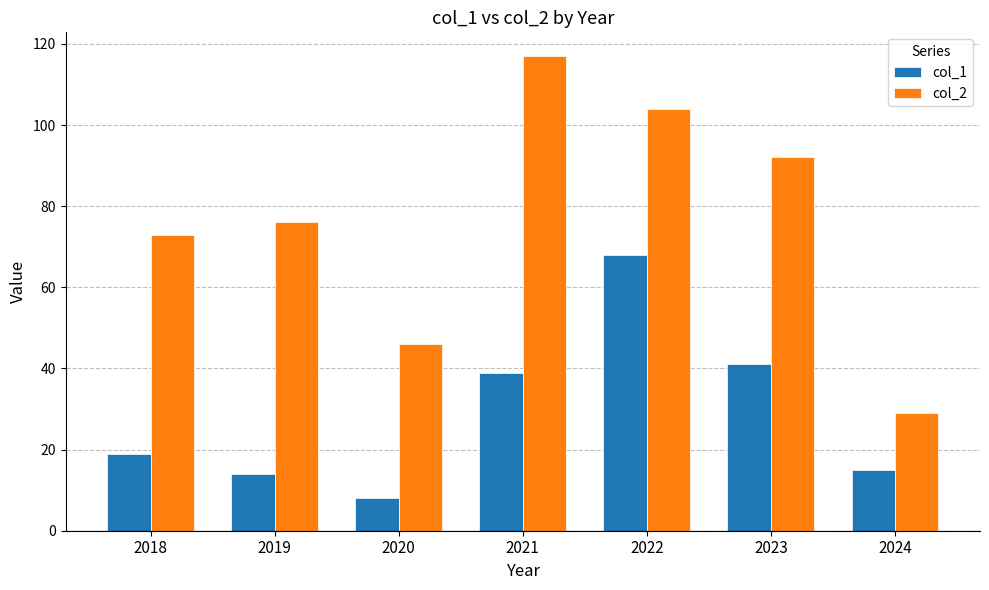

What is the difference between the maximum and minimum values in the col_1 series?

60